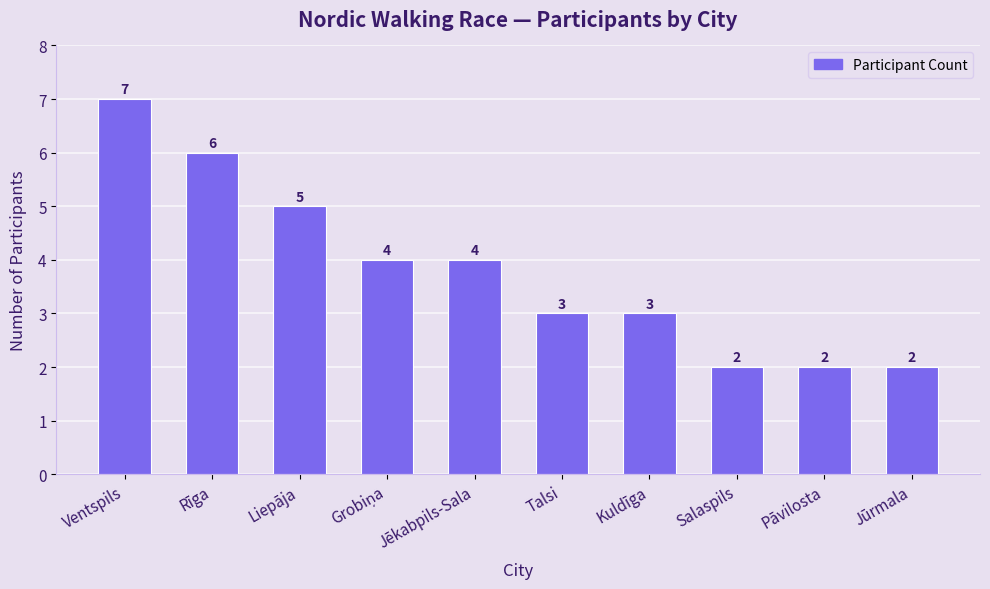

Is it true that the value at Salaspils is 2?

True